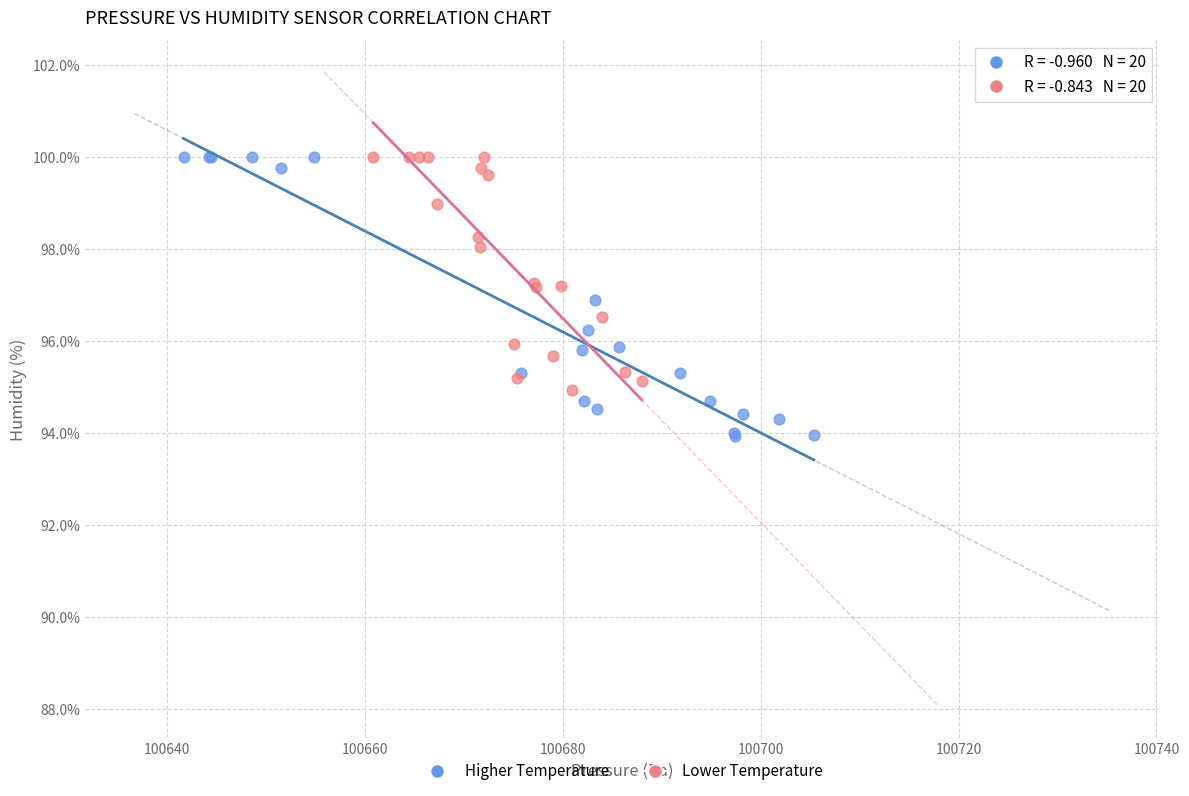

Which series has the largest Y range (max minus min)?

Higher Temperature